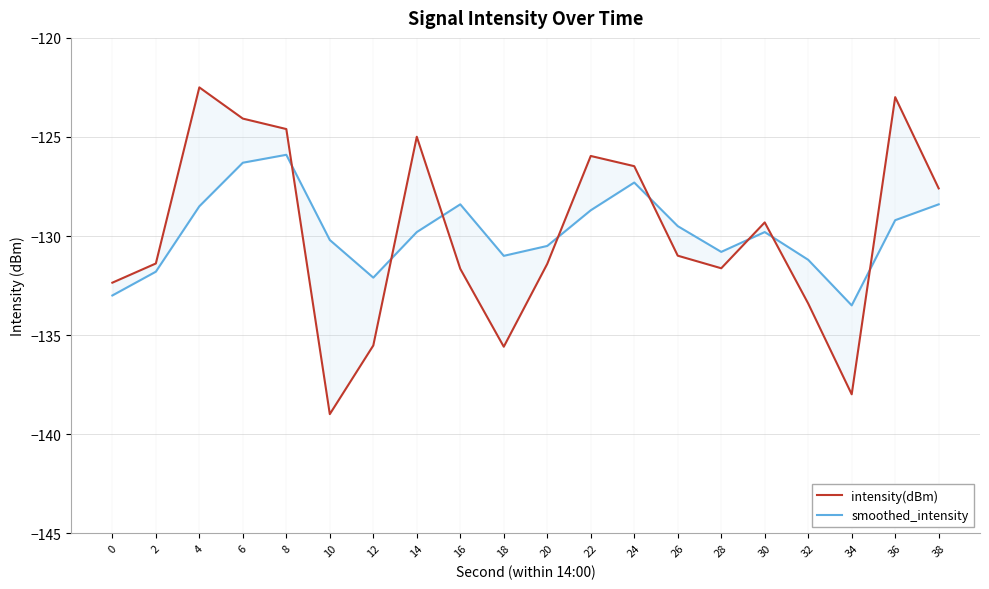

What is the value of the smoothed_intensity point at the 6th from the left?

-130.2